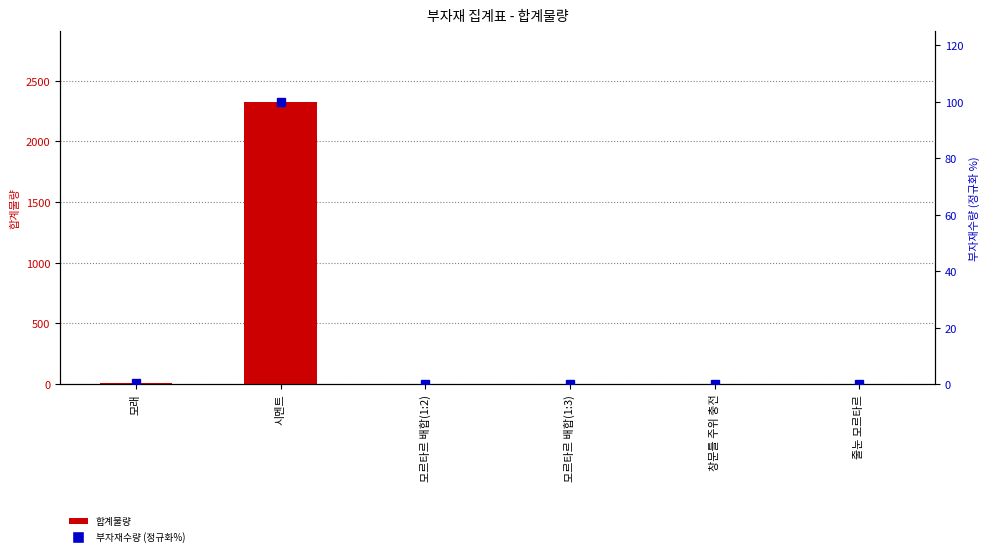

List the labels in order of 합계물량 value, largest first.

시멘트, 모래, 모르타르 배합(1:3), 창문틀 주위 충전, 모르타르 배합(1:2), 줄눈 모르타르